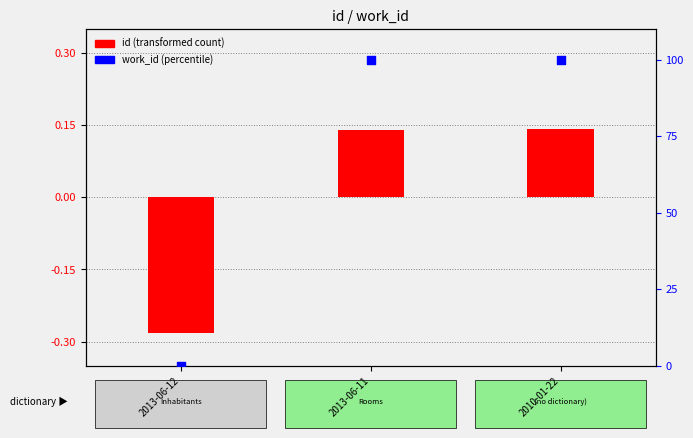

Which series contains the highest Y value?

work_id (percentile)